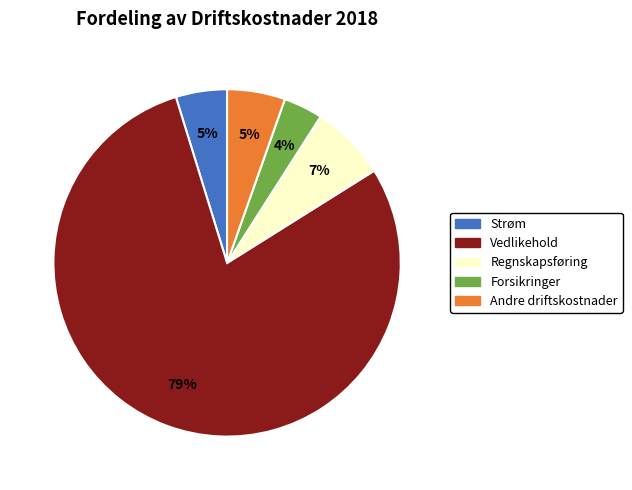

Is the sum of Strøm and Vedlikehold greater than half?

Yes